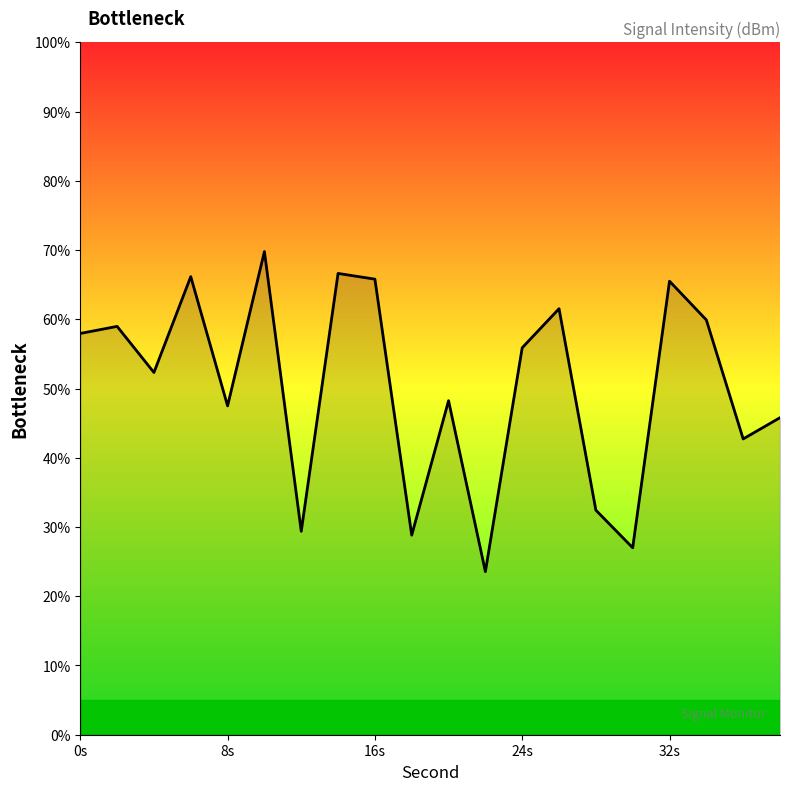

What is the smallest value displayed?

23.6